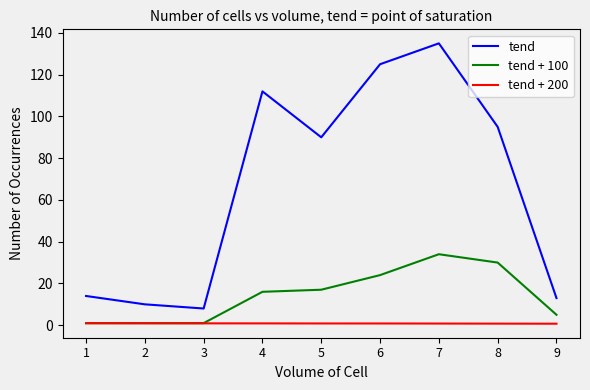

What is the total value across all series at 3?

9.9